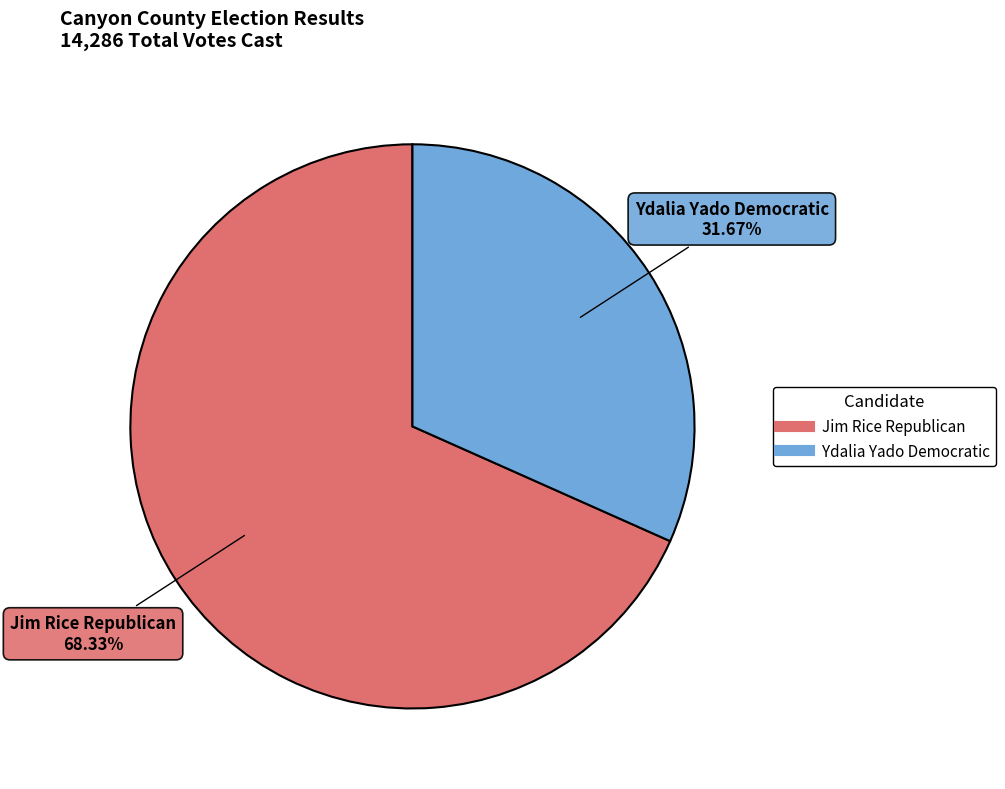

Does any single category account for the majority?

Yes